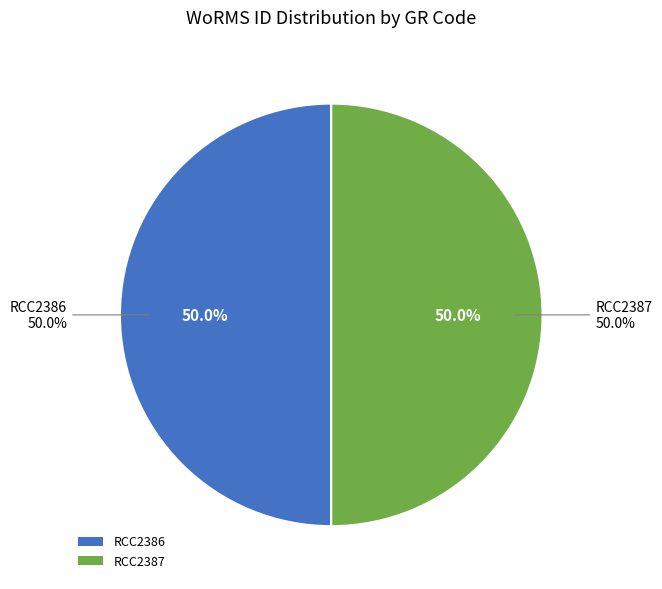

Which category has the biggest portion of the pie?

RCC2387